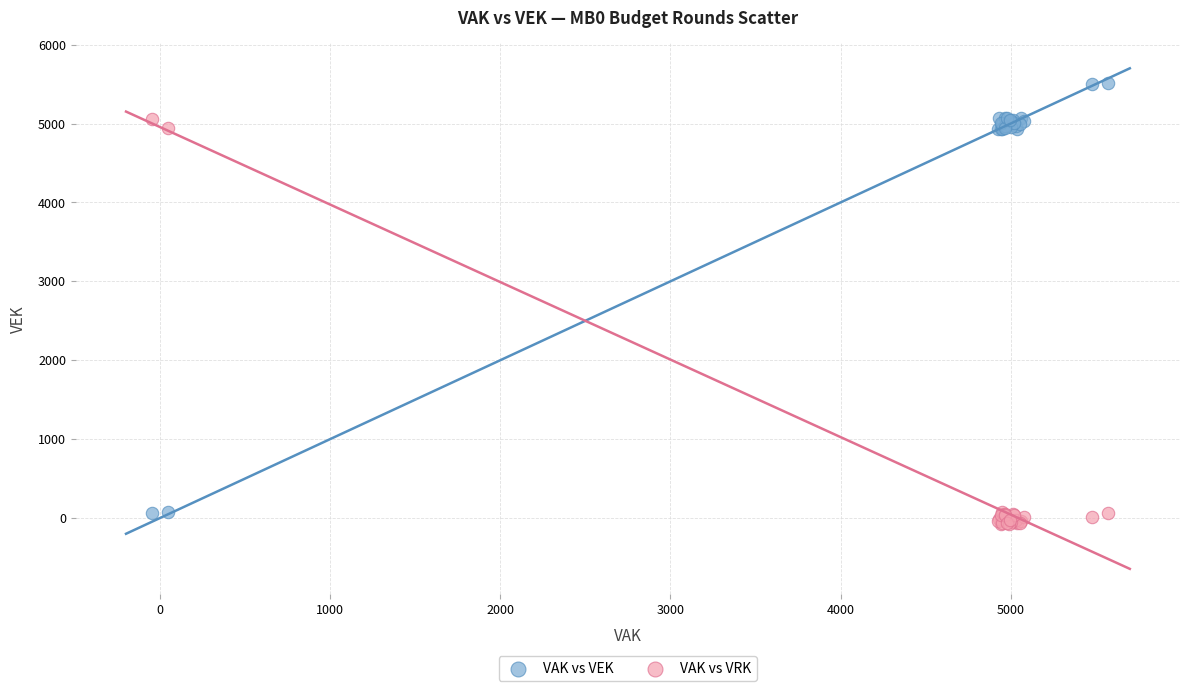

Which series has the widest spread of Y values?

VAK vs VEK